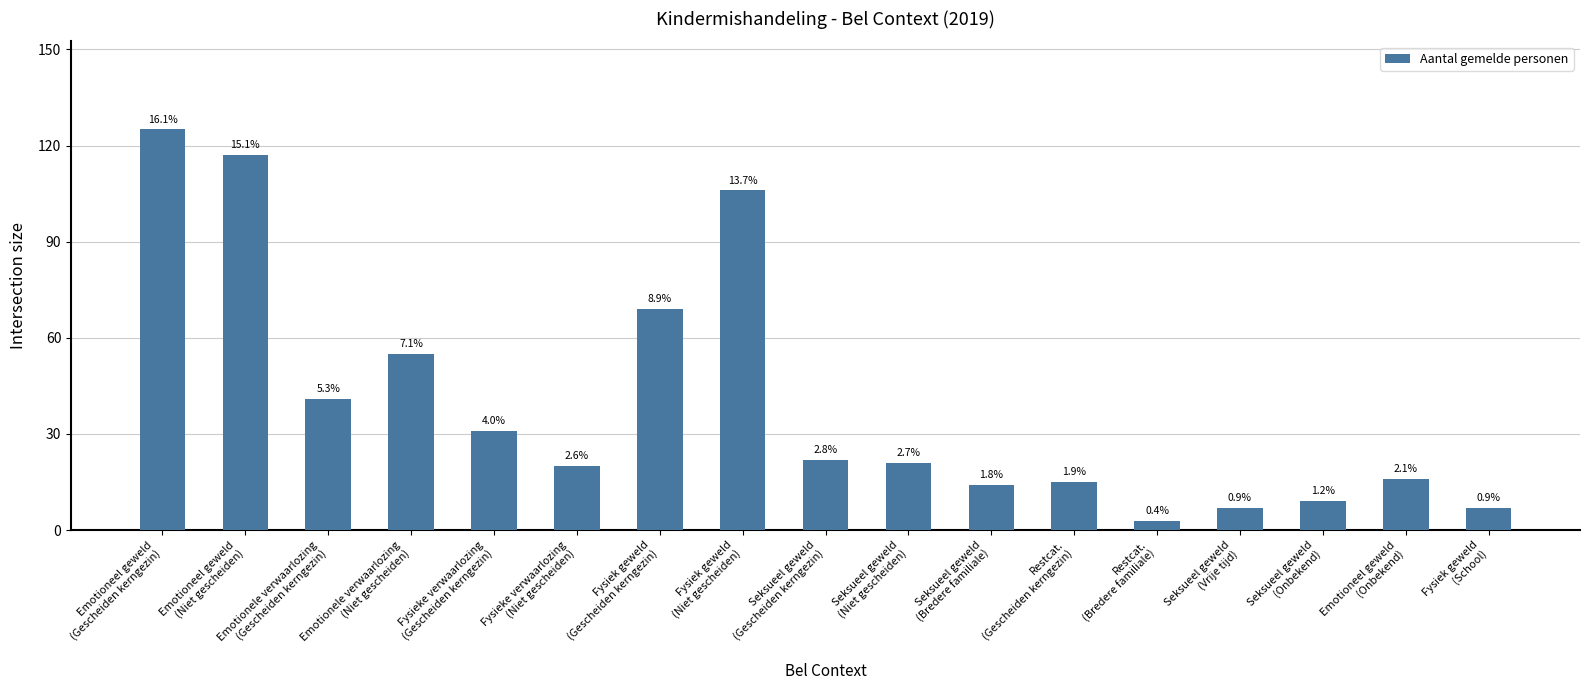

How many bars are there in total?

17